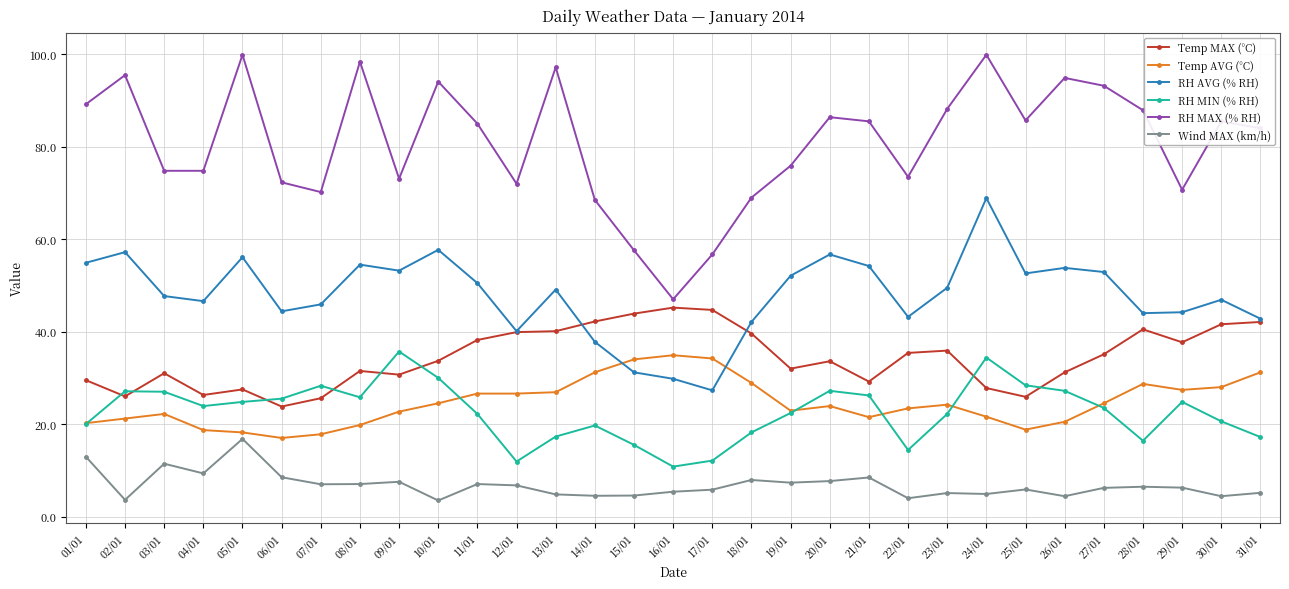

In RH AVG (% RH), how many points are lower than both neighbors (excluding endpoints)?

8